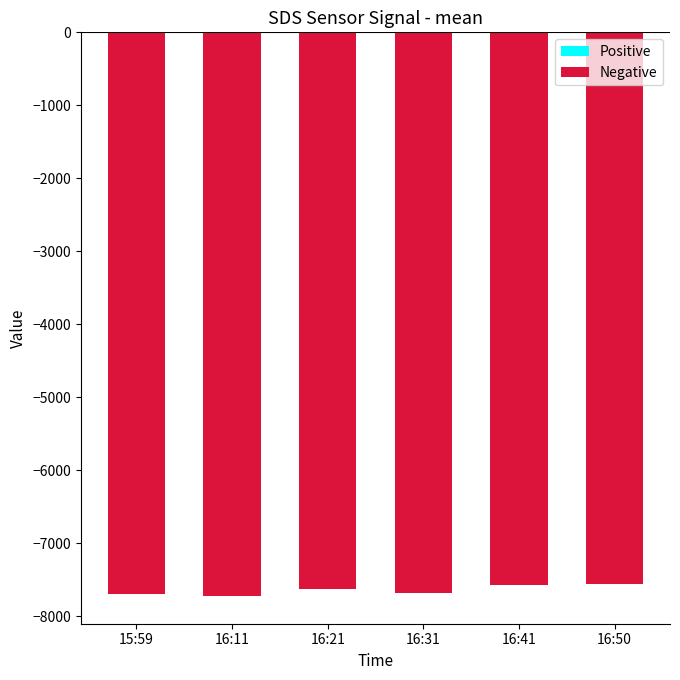

What is the label of the 1st bar from the right?

16:50